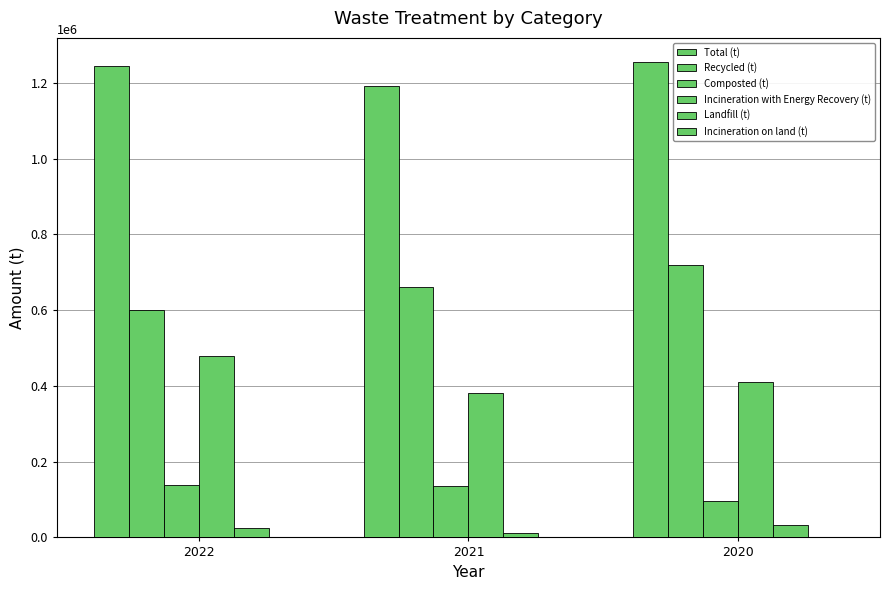

Reading left to right, list all the values displayed in this chart.

Total (t): 1244382.9	1191086.0	1256385.0
Recycled (t): 601133.2	662554.0	718318.0
Composted (t): 138620.0	135502.0	96054.0
Incineration with Energy Recovery (t): 479573.3	382042.3	409615.0
Landfill (t): 24956.8	10908.1	32110.0
Incineration on land (t): 99.6	79.5	288.0